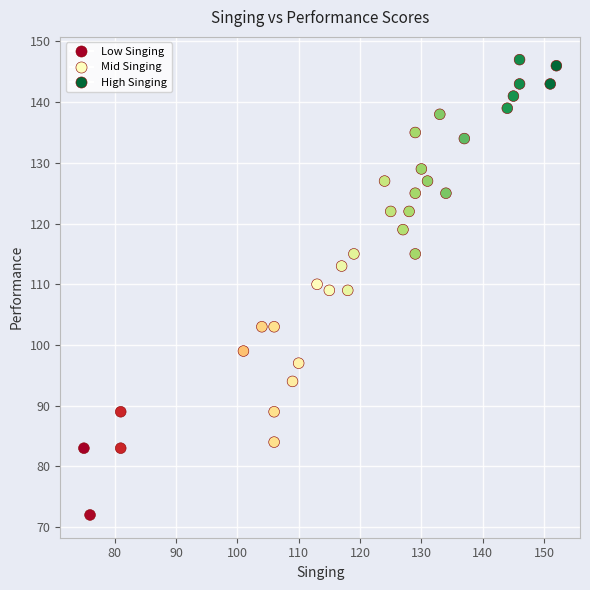

What is the range of X values (max minus min)?

77